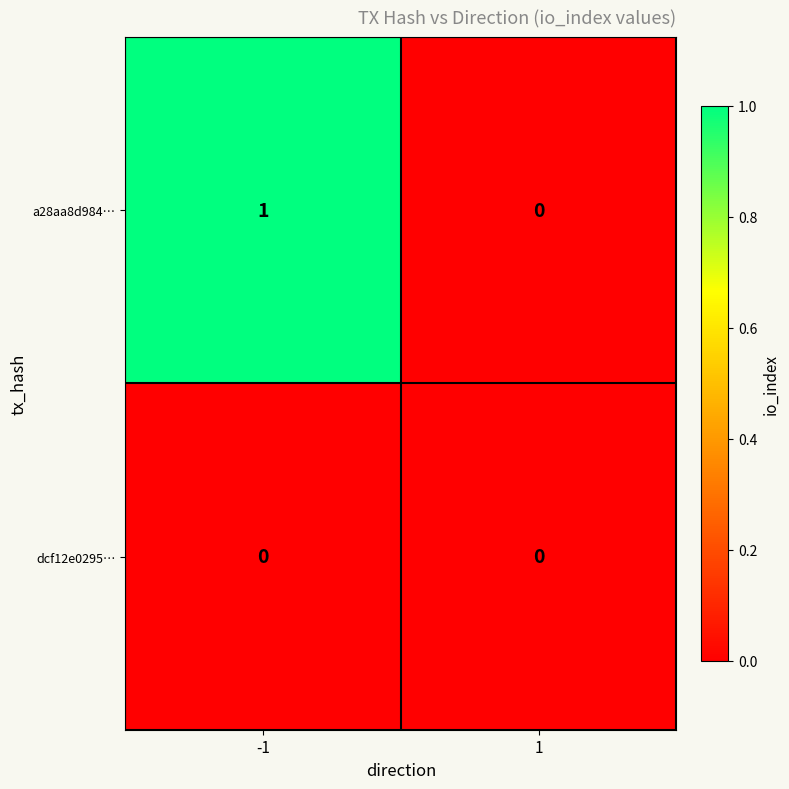

The dcf12e0295… series shows 0 at 1. True or false?

True